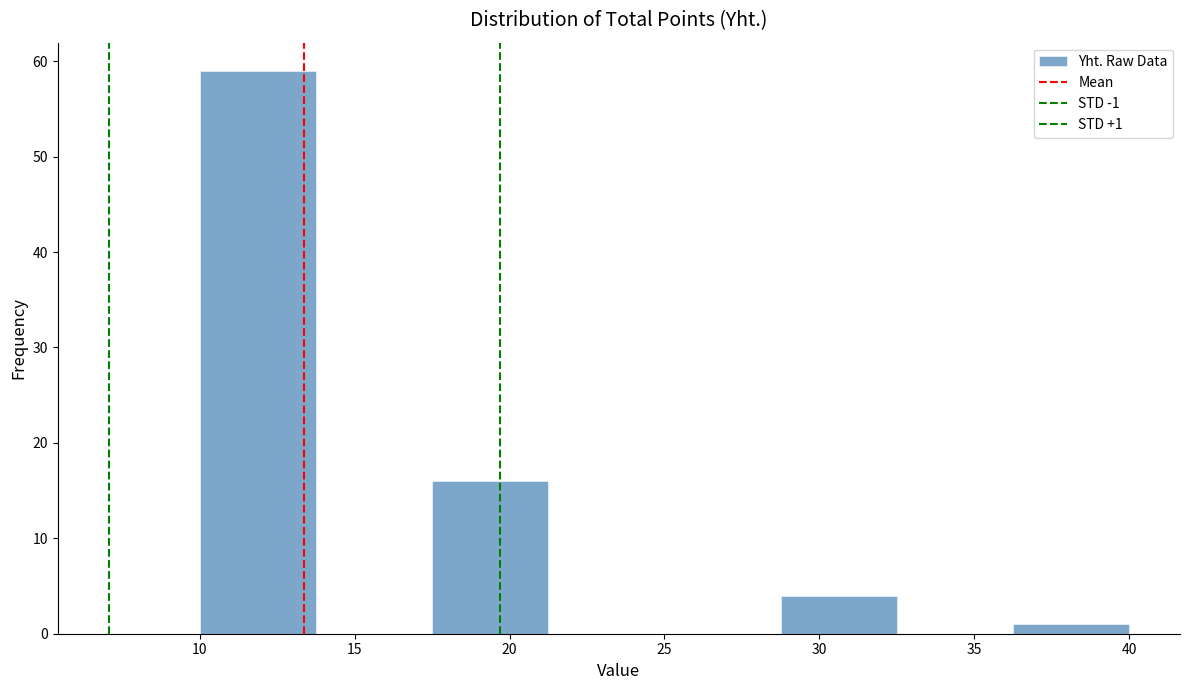

Which range on the x-axis has the tallest bar?

10.00 to 13.75